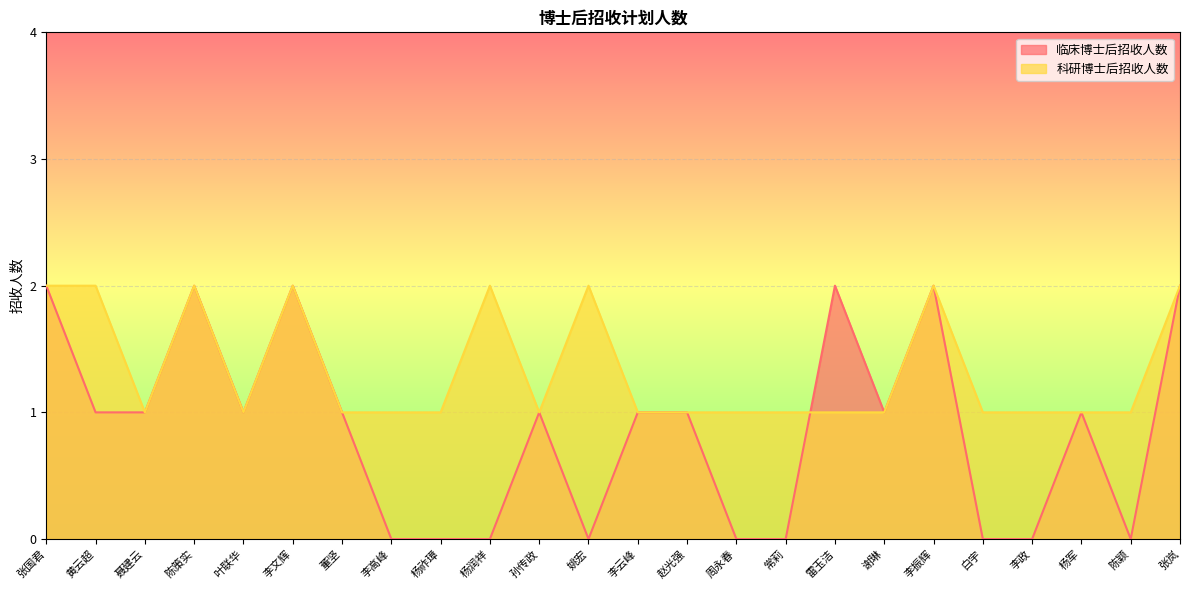

How many lines are shown in the chart?

2